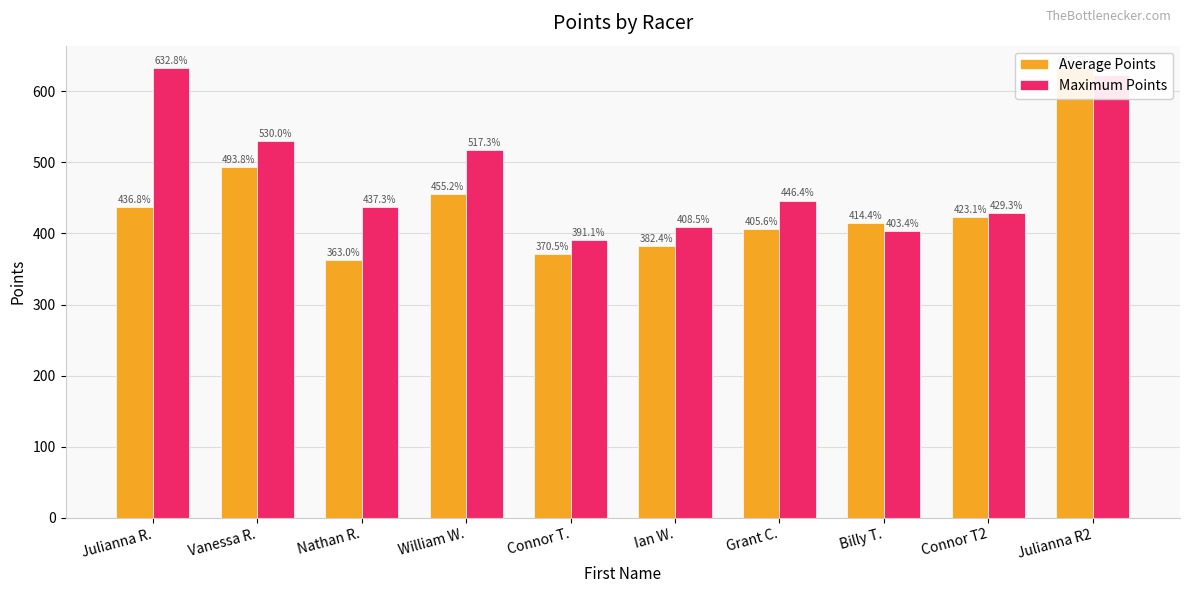

Read the Maximum Points value at Julianna R2.

623.2